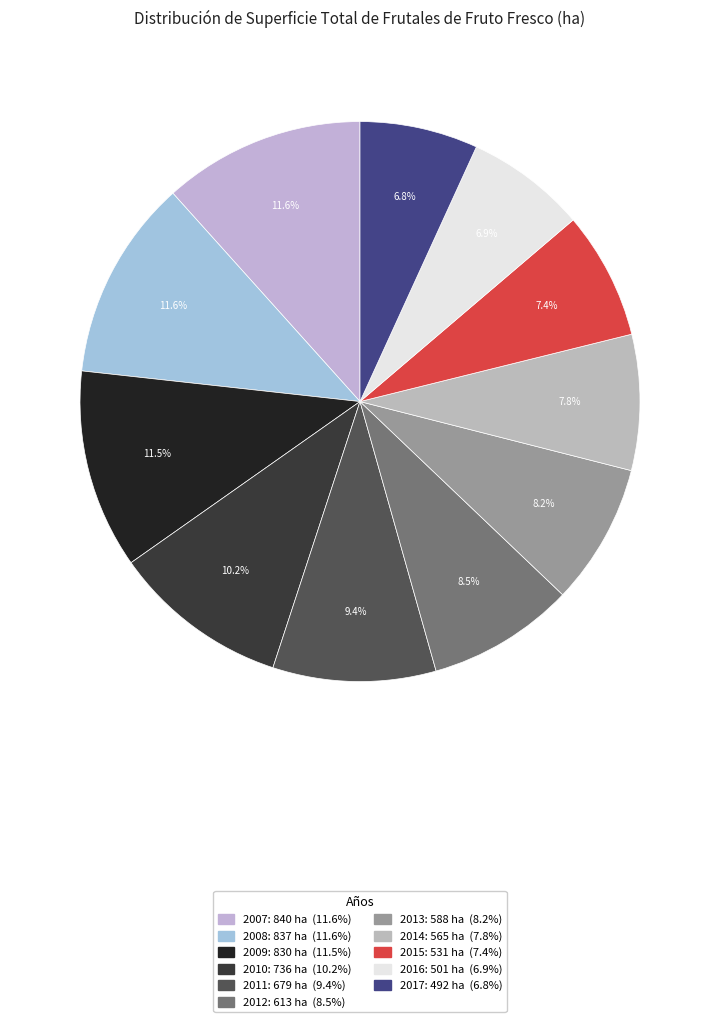

Which slice is the smallest?

2017